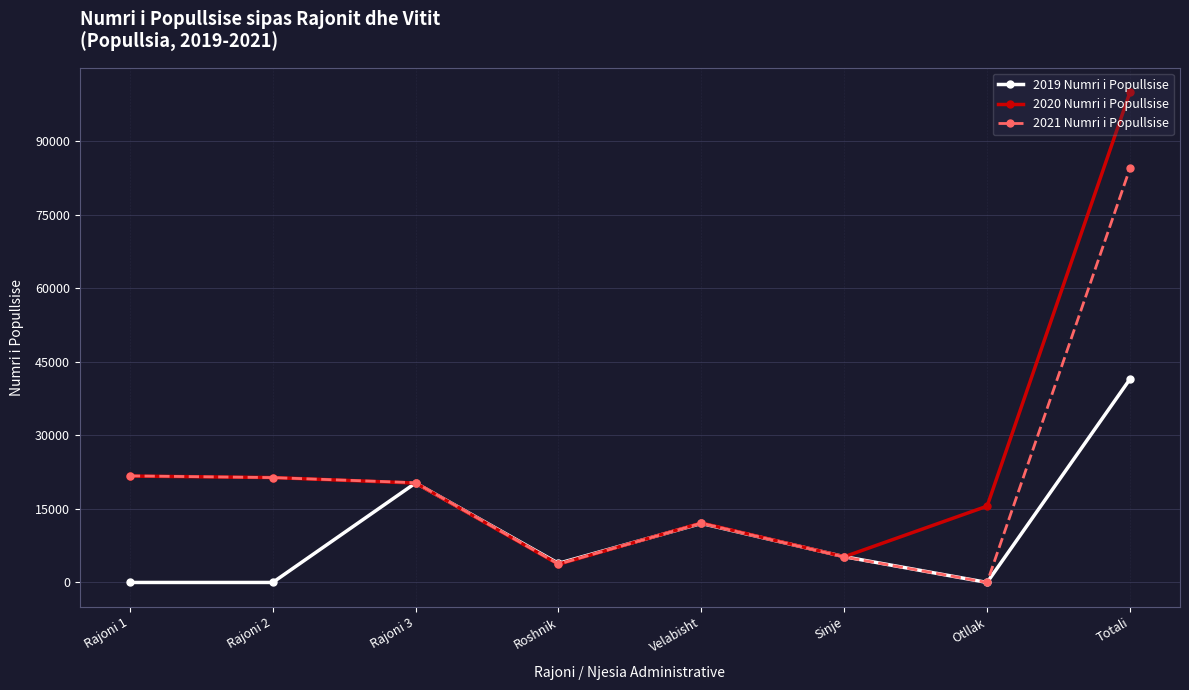

At which category does the chart reach its peak across all series?

Totali